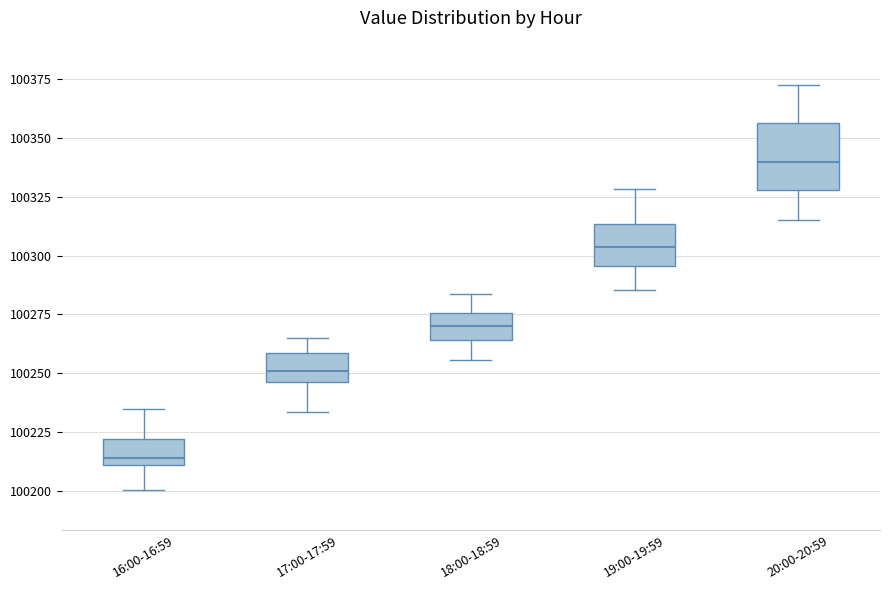

Where does the upper whisker of the box for 16:00-16:59 end on the y-axis? The values are not printed on the chart, so give them approximately, as read against the axis.

100235